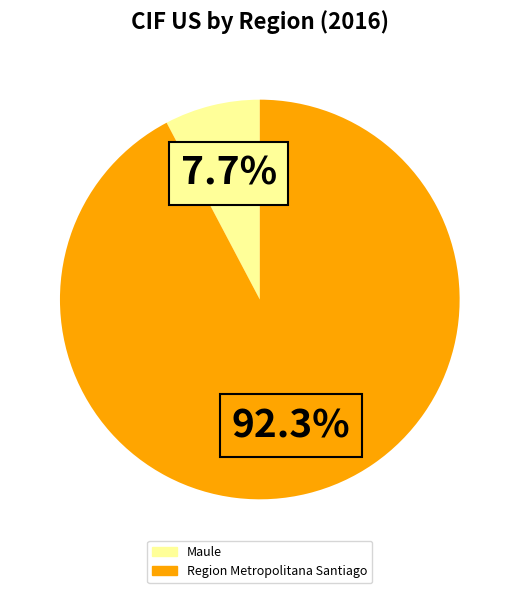

Which slice represents more than half of the pie?

Region Metropolitana Santiago